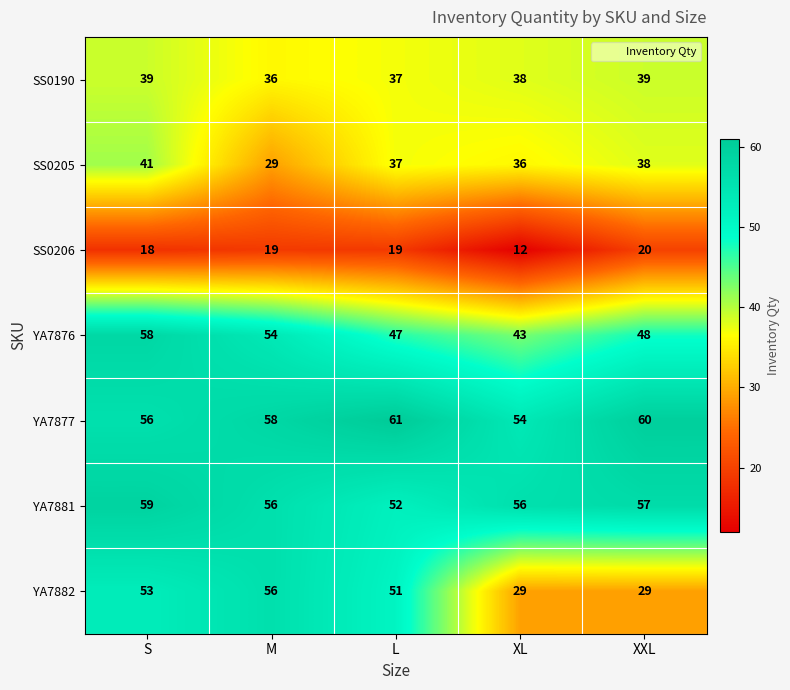

True or false: YA7881 has a value of 13 at XXL.

False